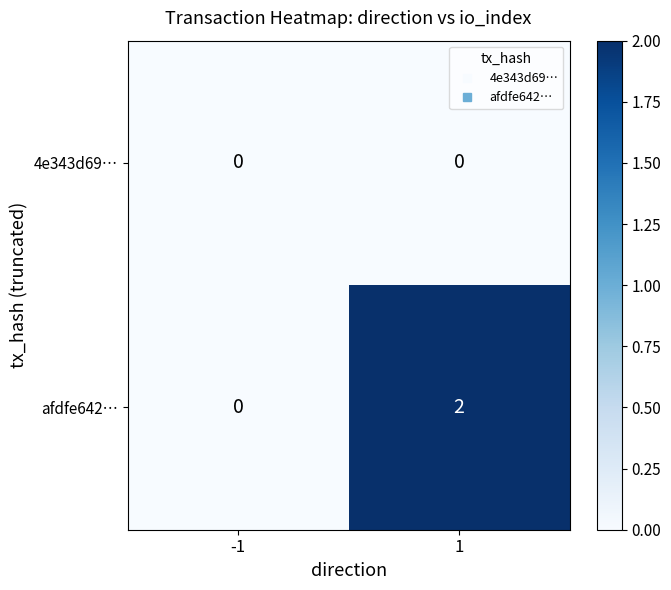

The value of 4e343d69… at -1 is 0. True or false?

True